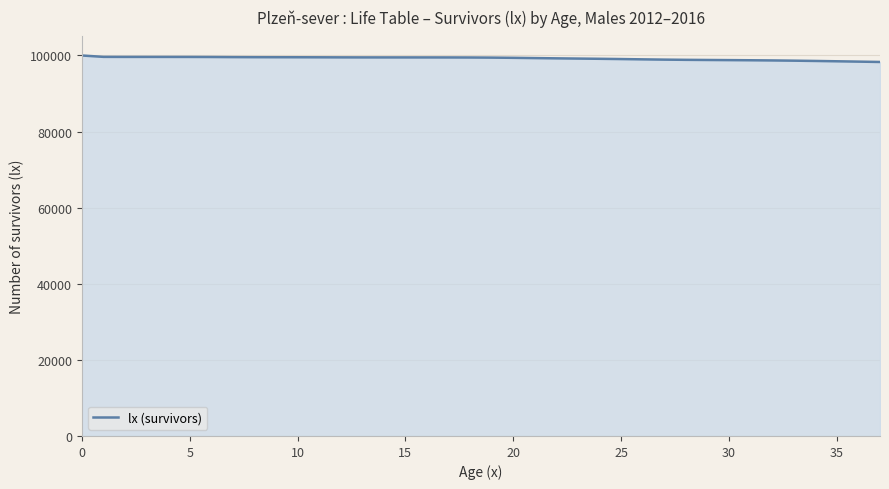

Does the chart display data point markers on the line(s)?

No